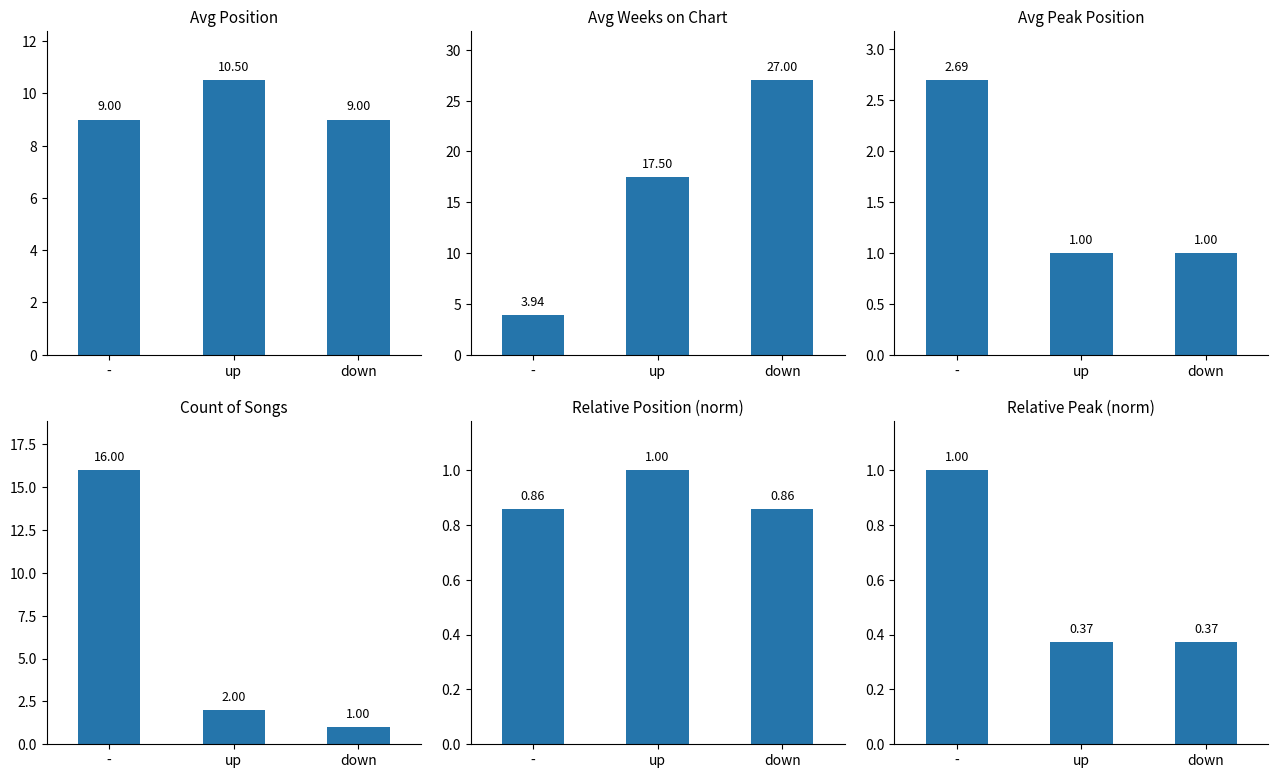

Rank the categories by Count of Songs value from highest to lowest.

-, up, down